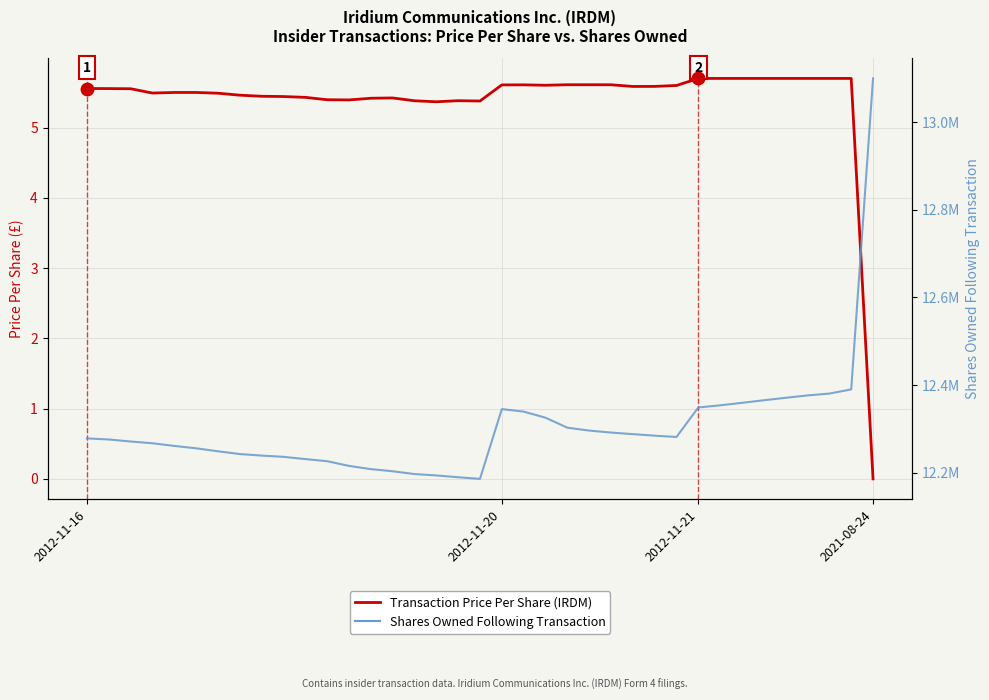

Where is sharesOwnedFollowingTransaction nearest to the value 12642685?

35